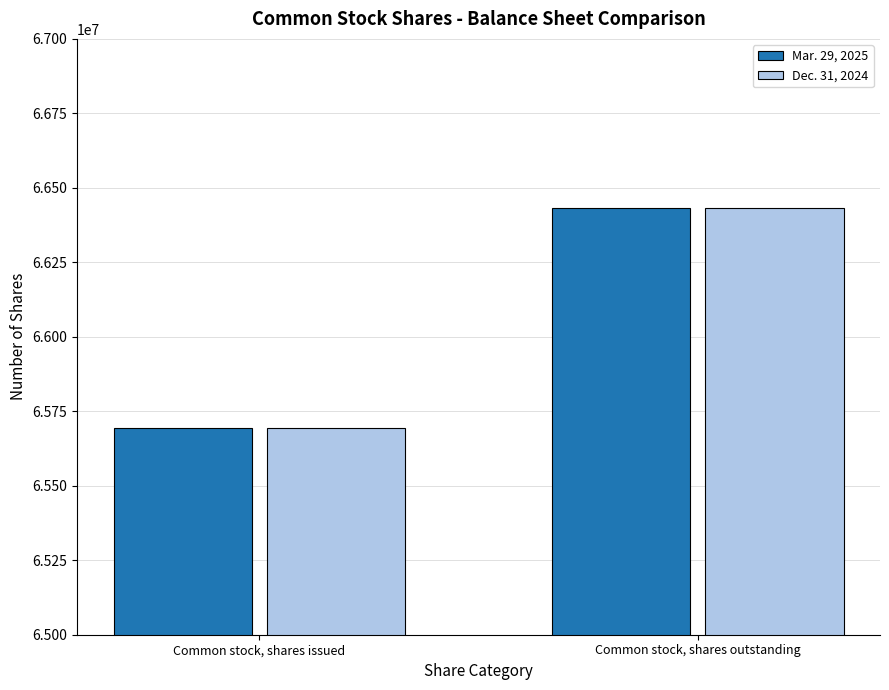

What is the total value across all series at Common stock, shares outstanding?

132868000